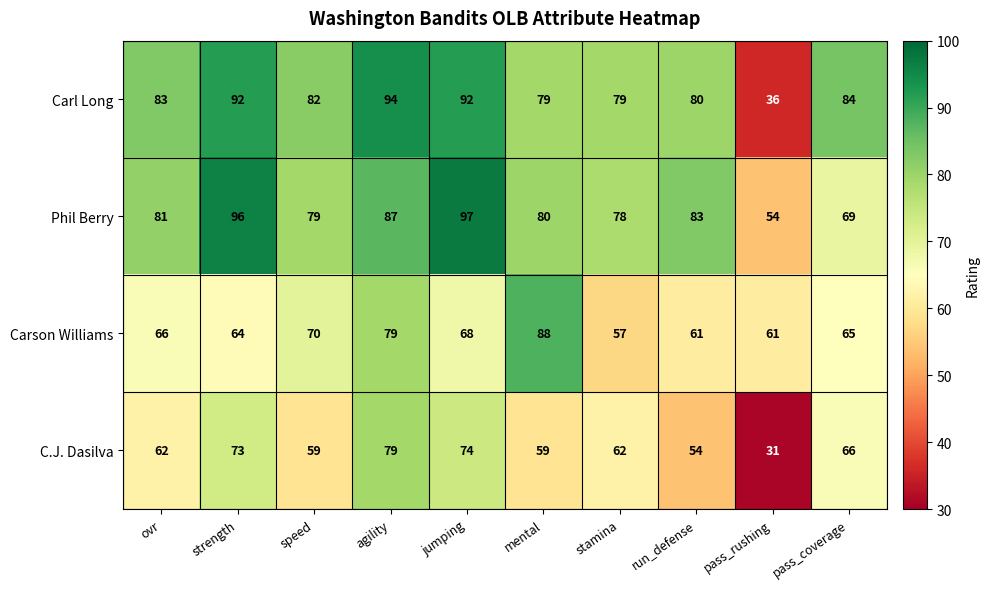

At which category is the sum across all series the highest?

agility